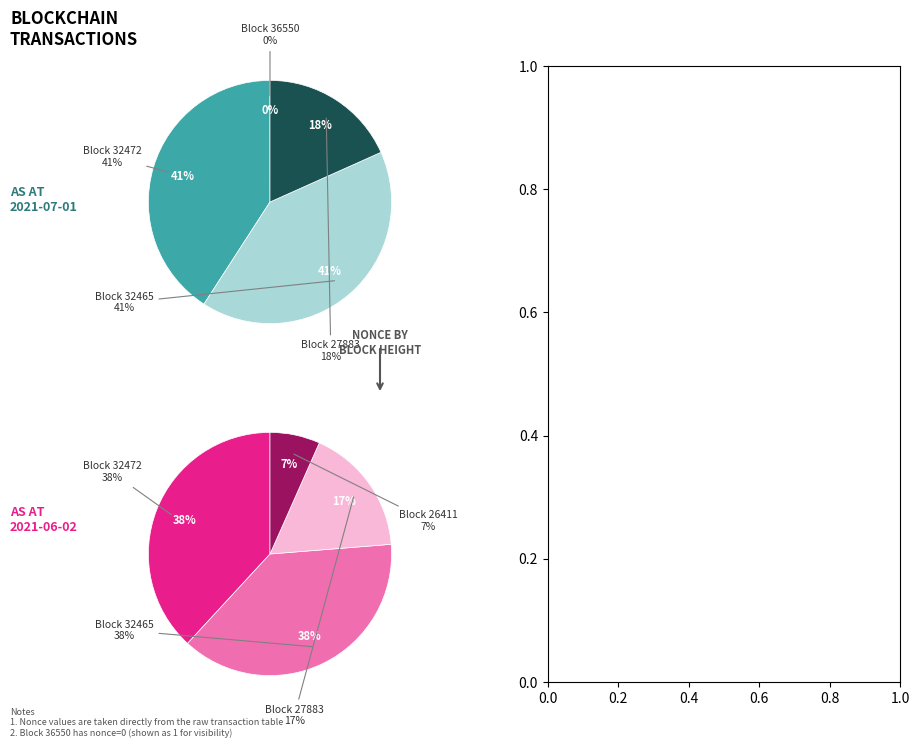

Does any single category account for the majority?

No